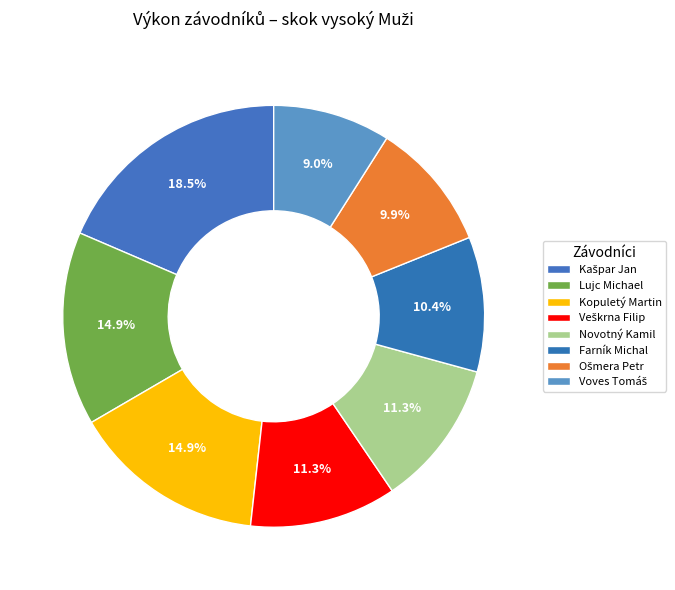

Between Lujc Michael and Farník Michal, which is larger?

Lujc Michael